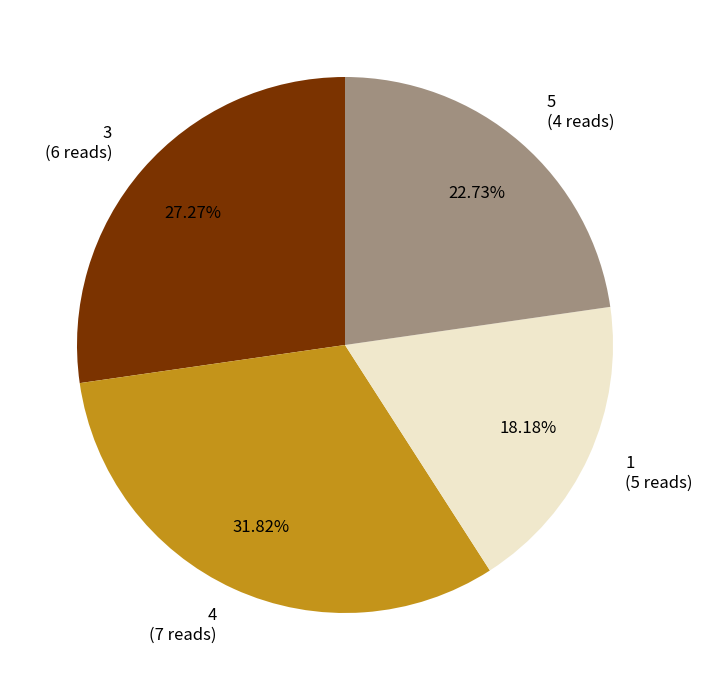

Does any single category account for the majority?

No